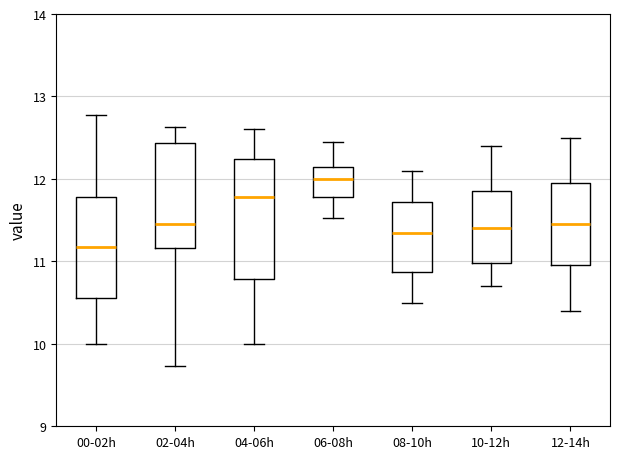

Where is the upper edge of the box for 04-06h on the y-axis? The values are not printed on the chart, so give them approximately, as read against the axis.

12.2